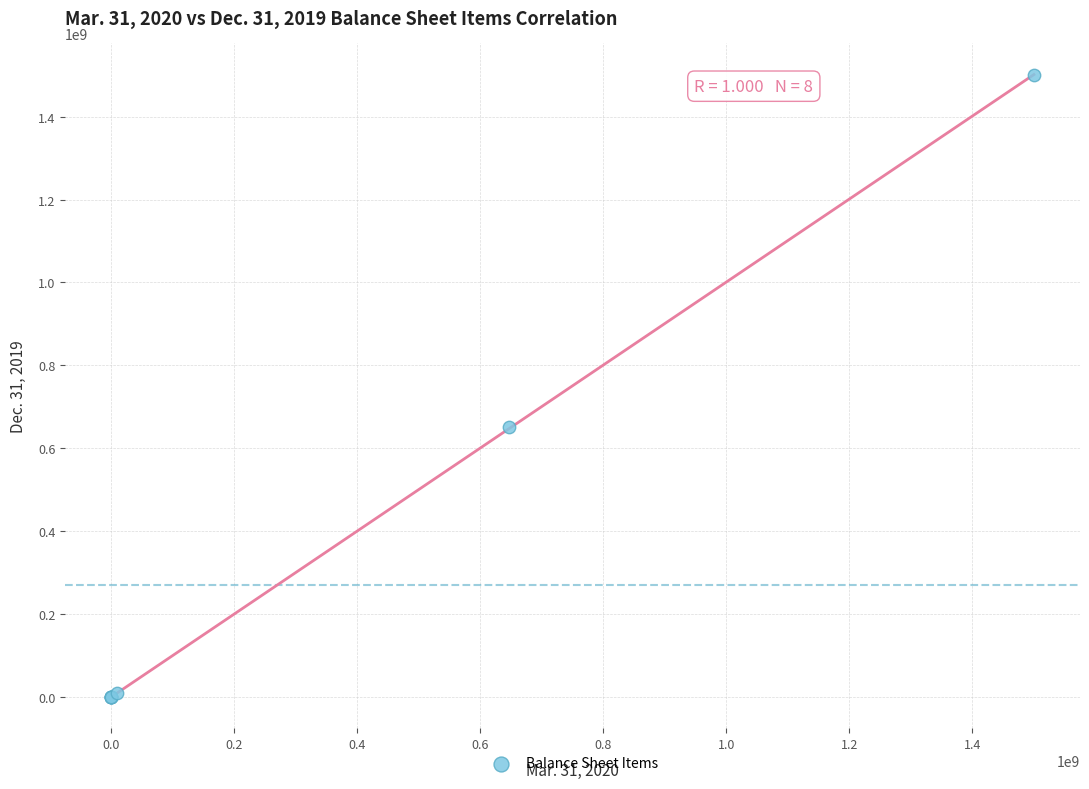

What Y value in the scatter plot is closest to 750000000?

651731443.0